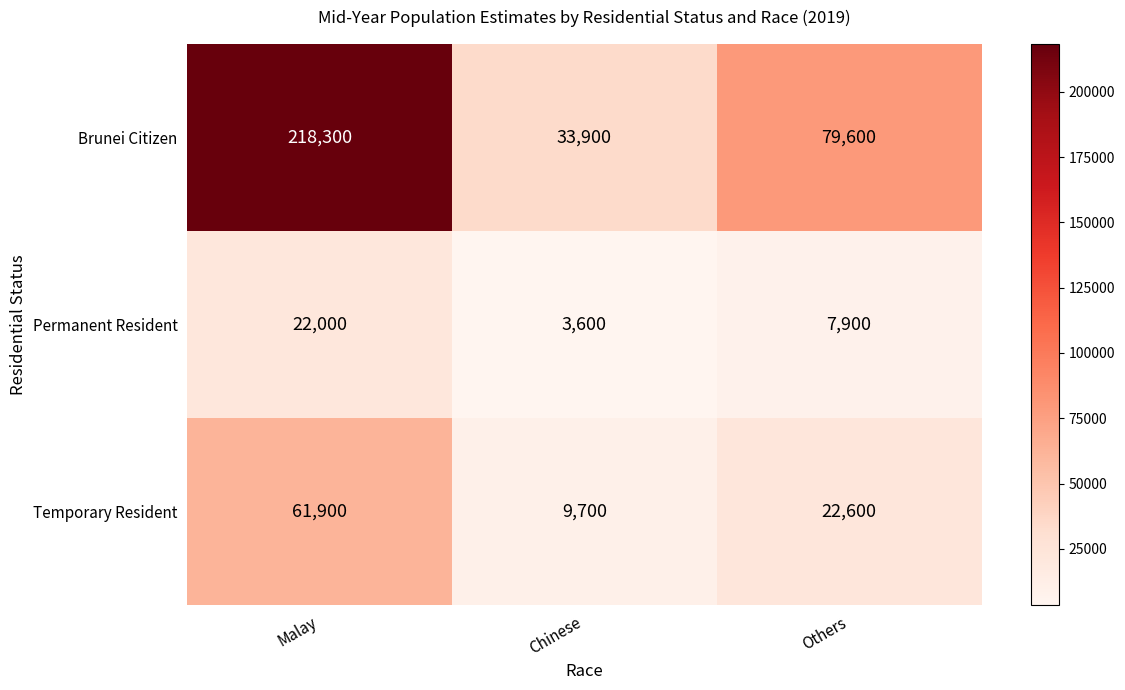

What is the total value across all series at Malay?

302200